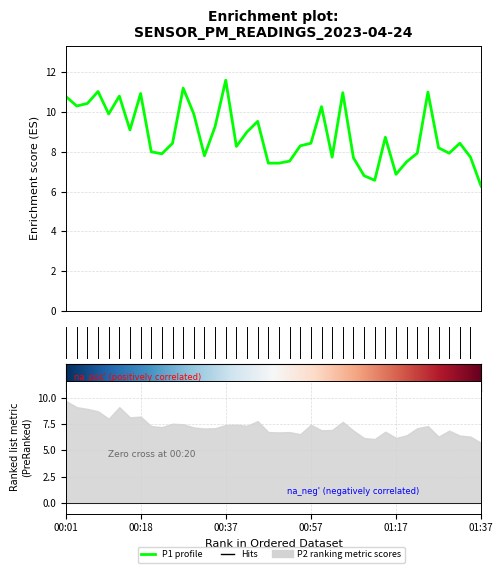

What is the value of the 35th point from the left?

11.0